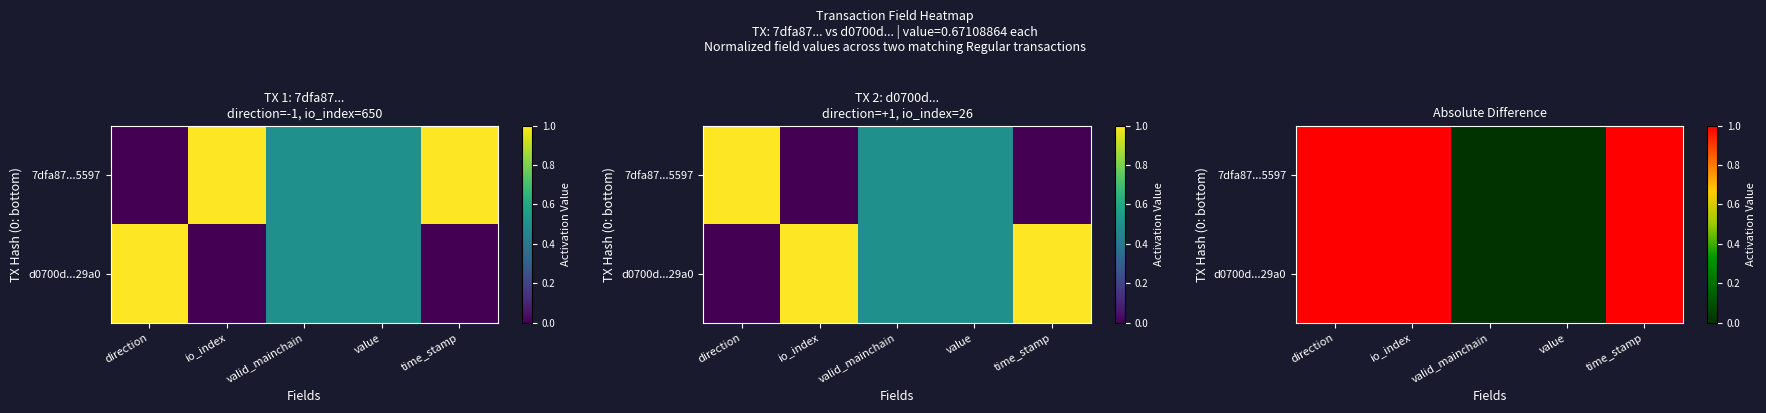

What value does the 7dfa87...5597 series have at io_index?

1